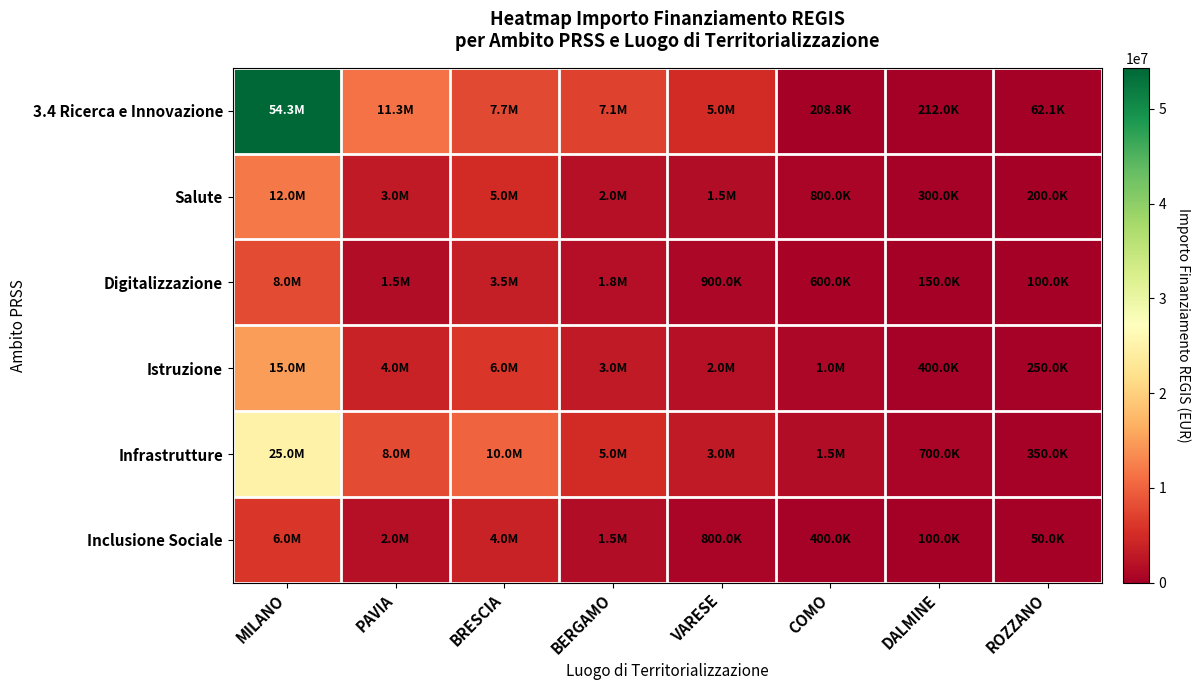

List the series in order of their peak value, highest first.

3.4 Ricerca e Innovazione, Infrastrutture, Istruzione, Salute, Digitalizzazione, Inclusione Sociale